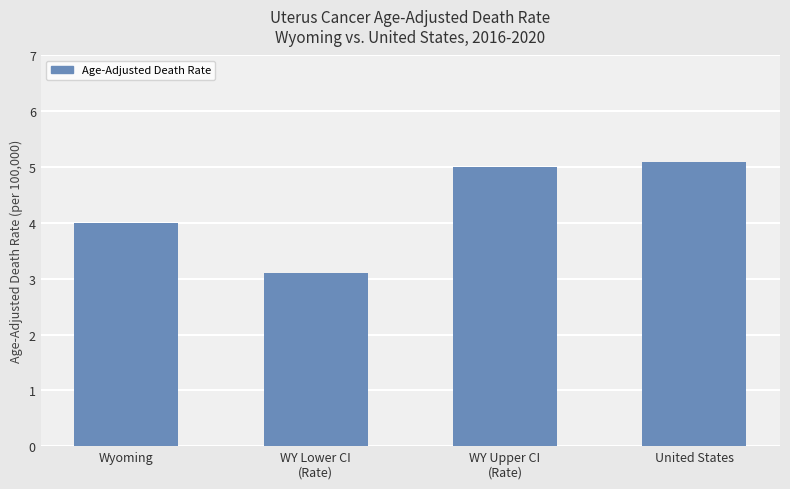

What is the sum of the values at WY Lower CI
(Rate) and WY Upper CI
(Rate)?

8.1